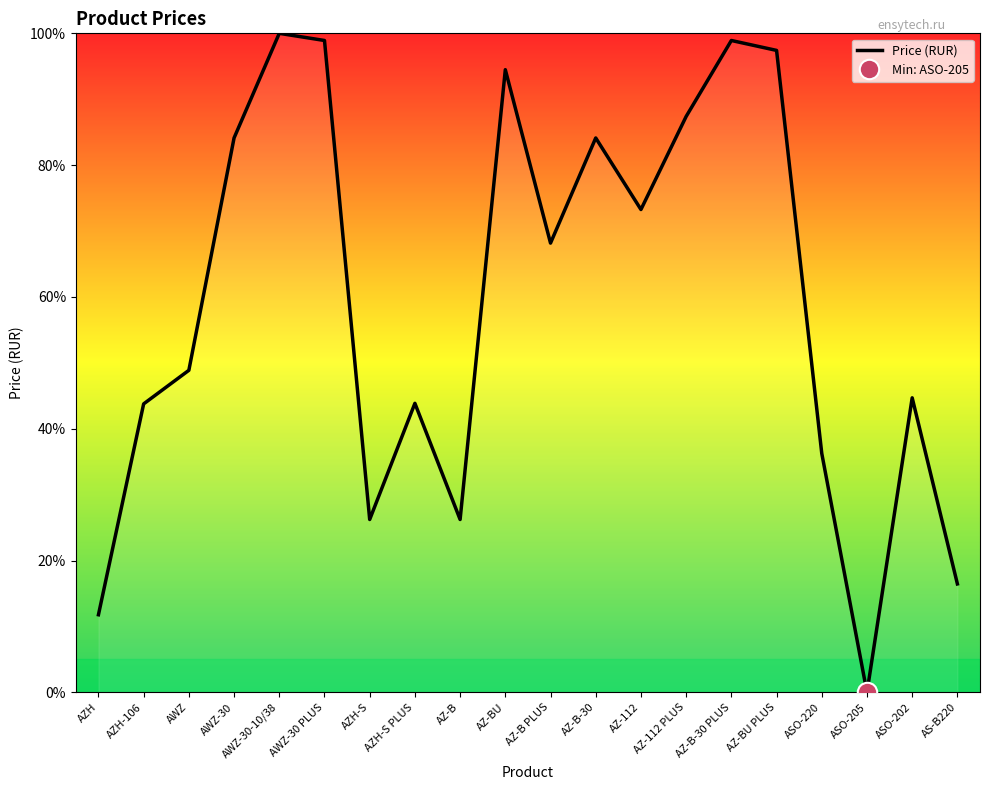

What is the label of the 1st point from the right?

AS-B220